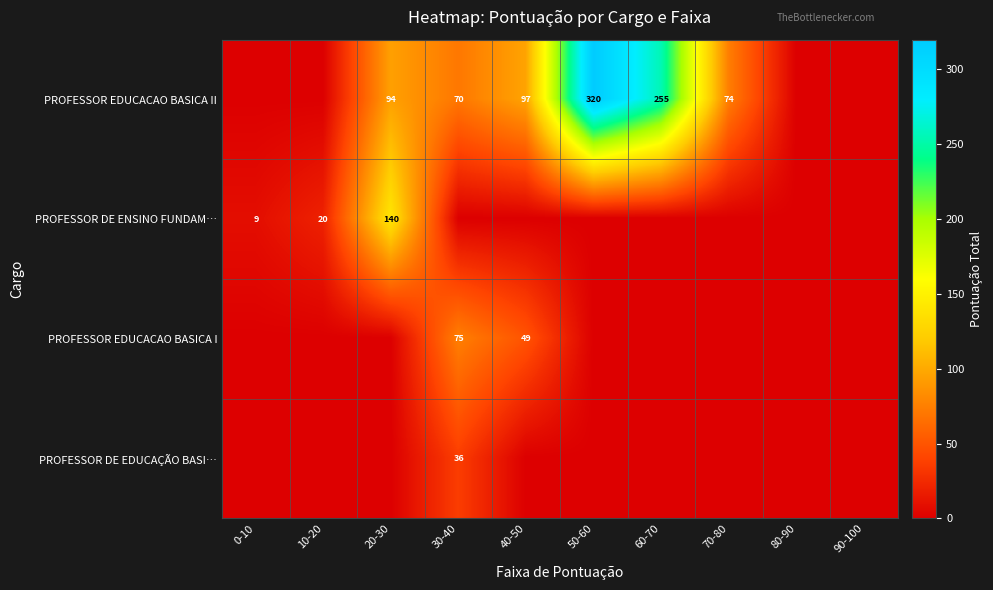

The value of PROFESSOR EDUCACAO BASICA II at 50-60 is 320. True or false?

True